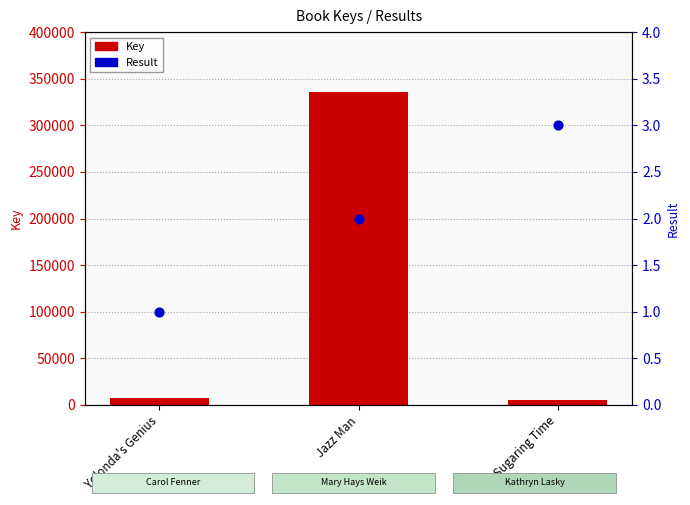

At which category is the sum across all series the highest?

Jazz Man